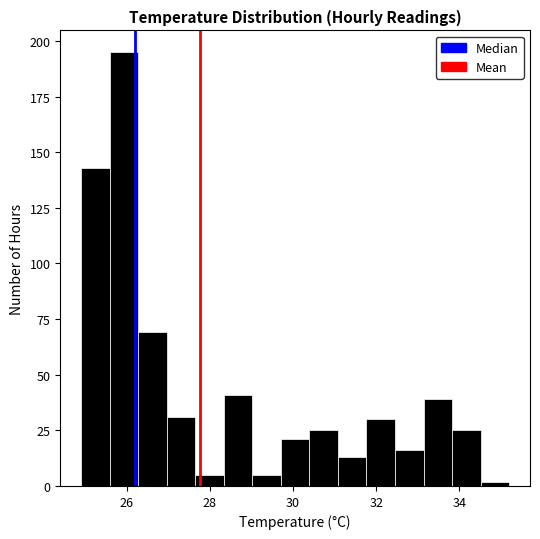

Around what value on the x-axis is the tallest bar? Give the approximate position of its centre, as read against the axis.

26.0